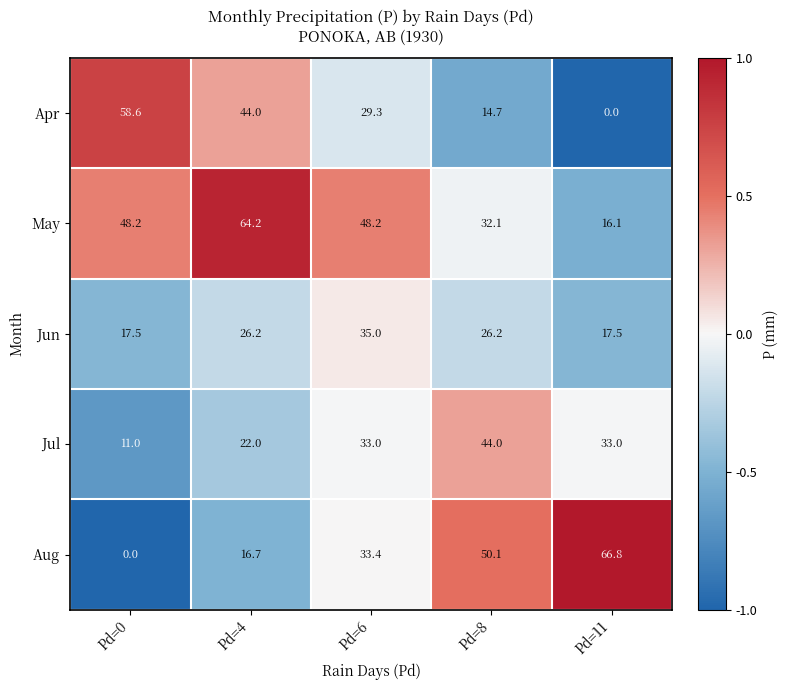

Which series changed the most between Pd=0 and Pd=6?

Aug